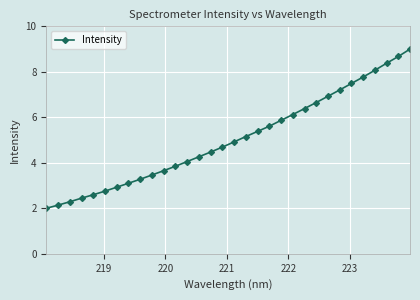

What is the difference between the maximum and second lowest values?

6.9